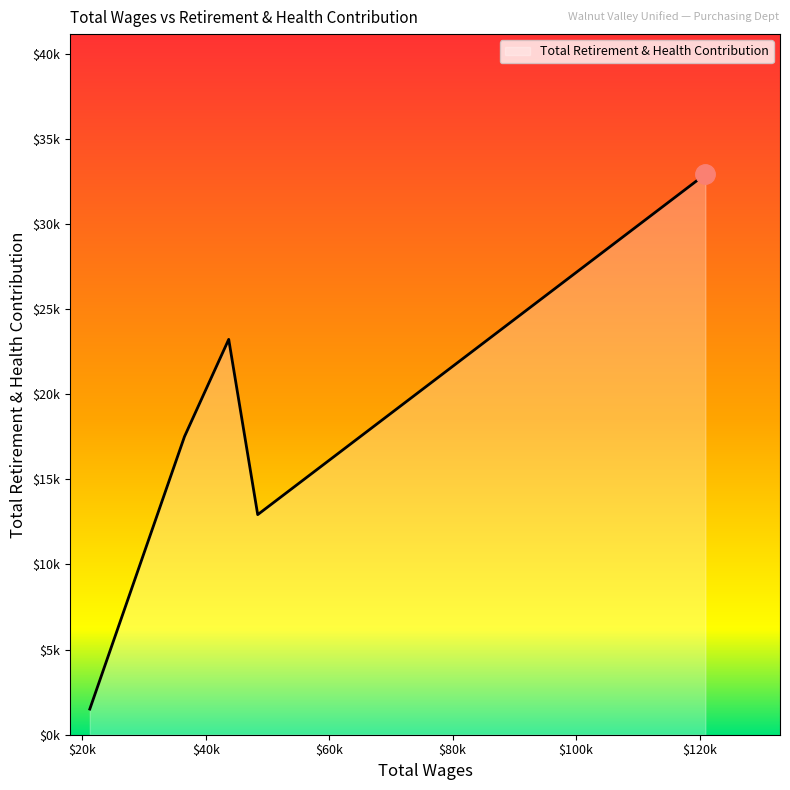

Rank the categories by value from lowest to highest.

21227.0, 48428.0, 36568.0, 43731.0, 120946.0